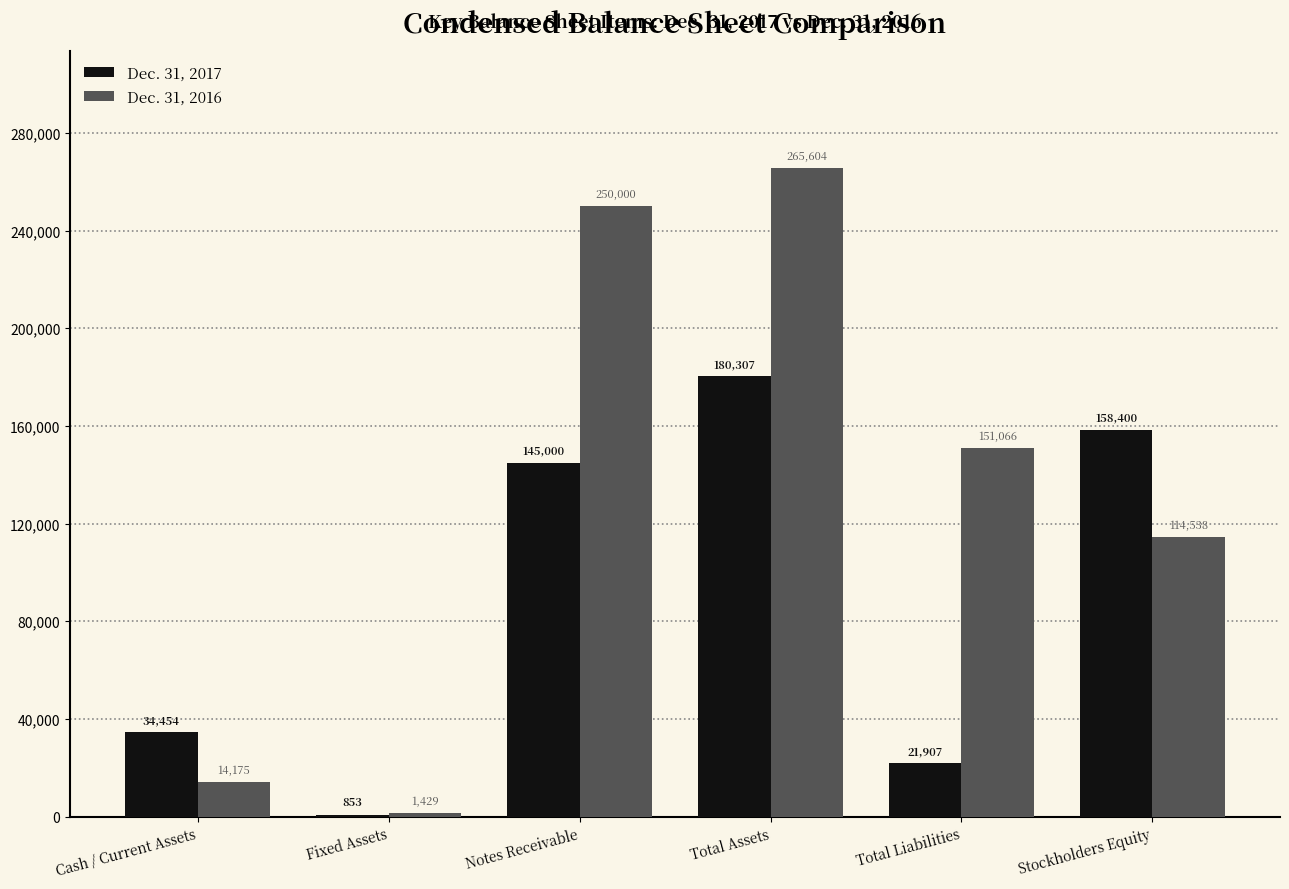

At which category does the chart reach its peak across all series?

Total Assets